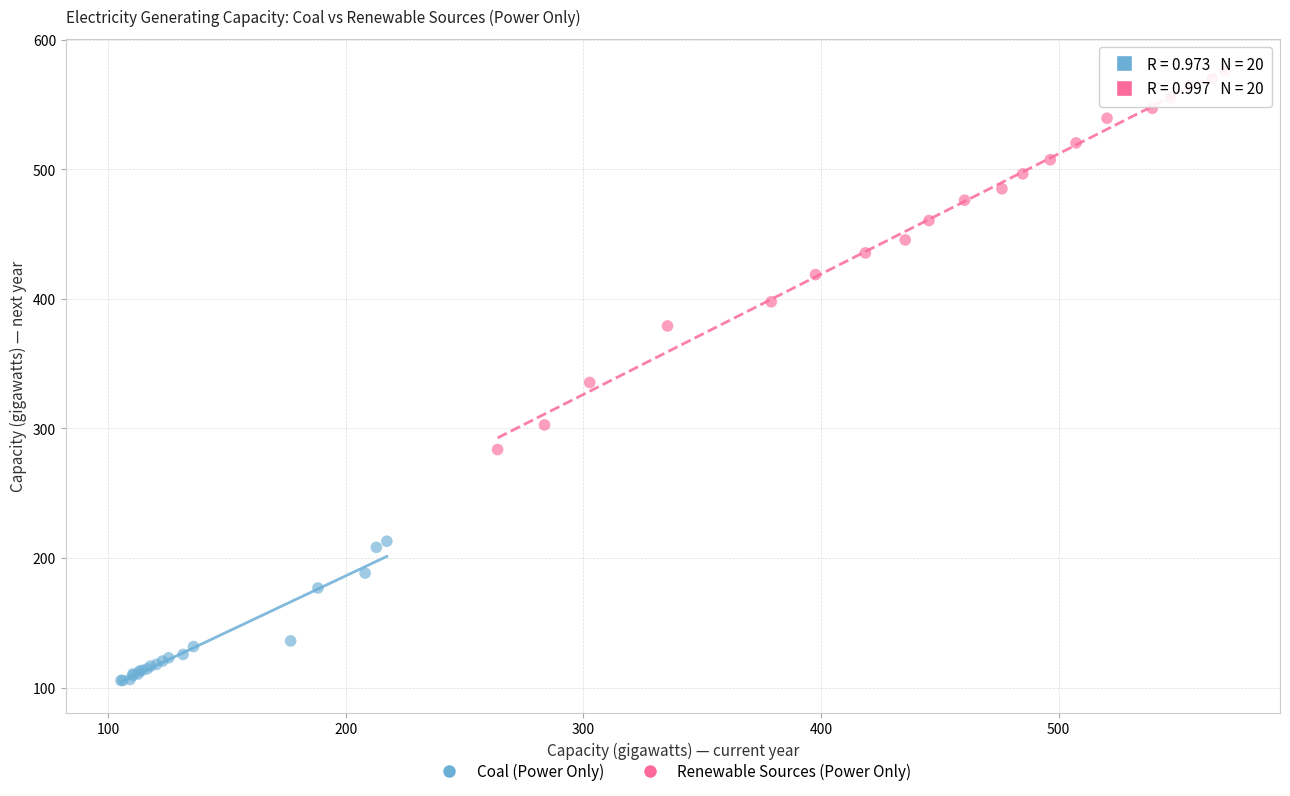

Which series contains the lowest Y value?

Coal (Power Only)